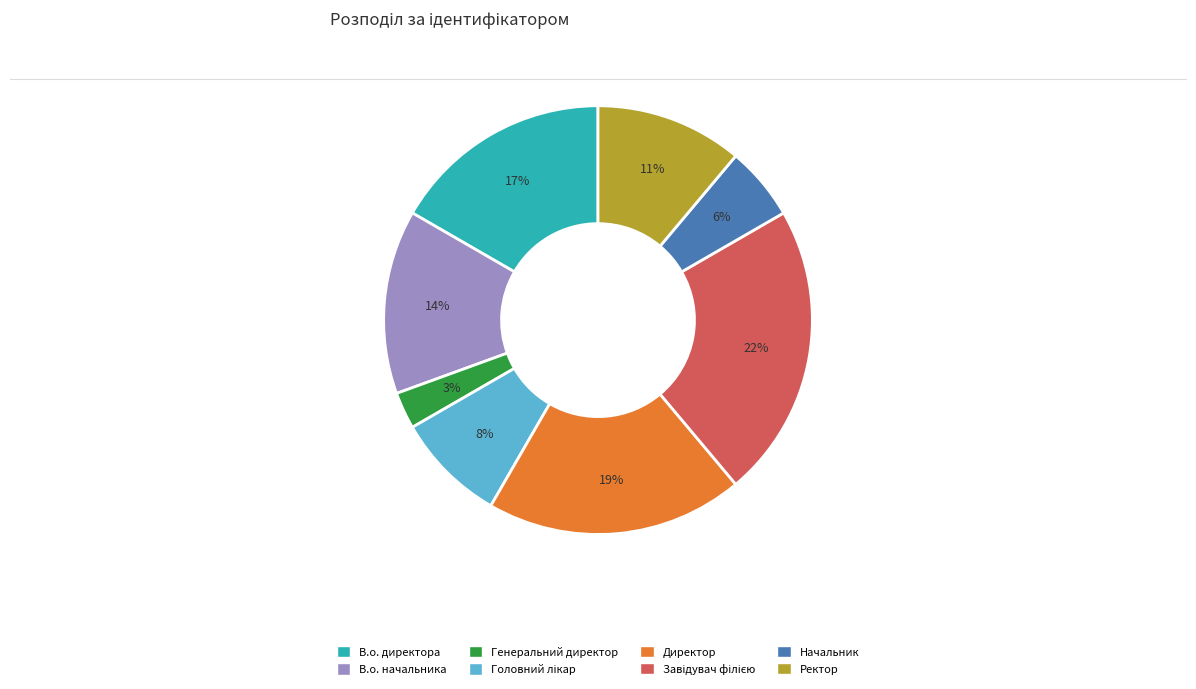

What percentage is the В.о. директора slice, to the nearest percent?

17%